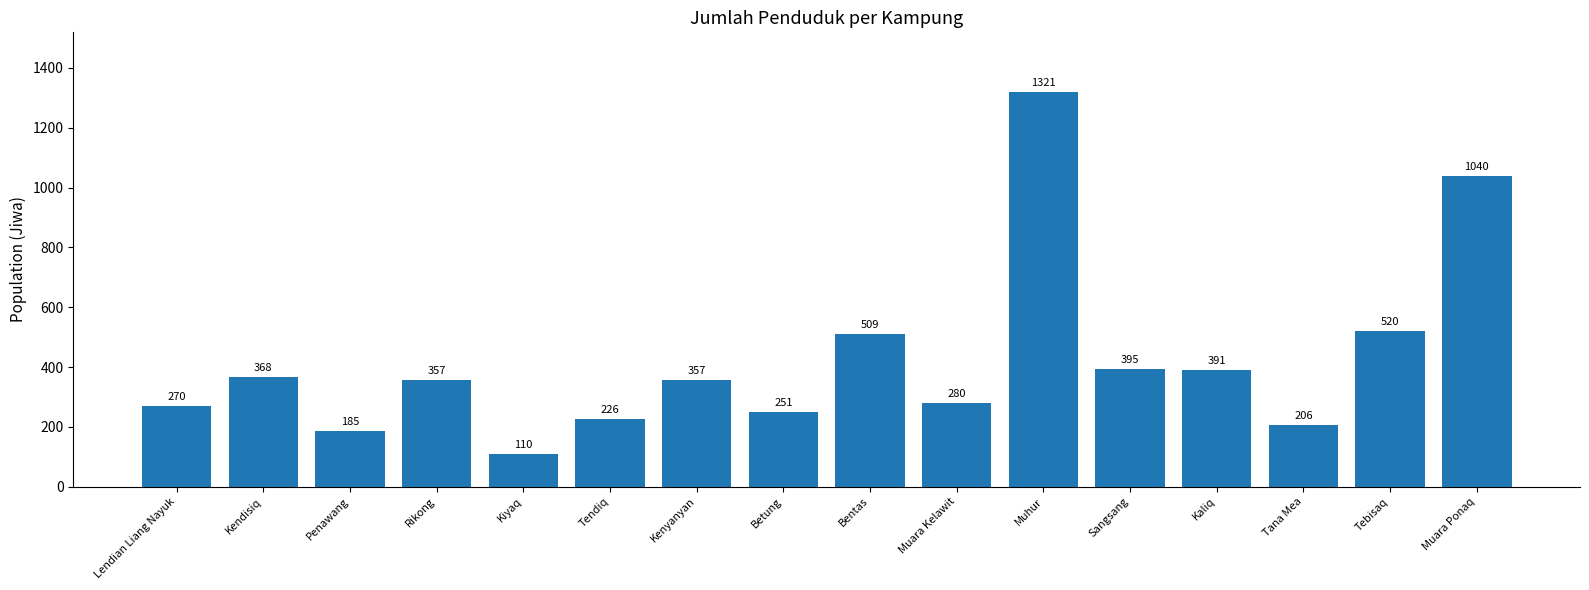

What position from the left is Bentas?

9